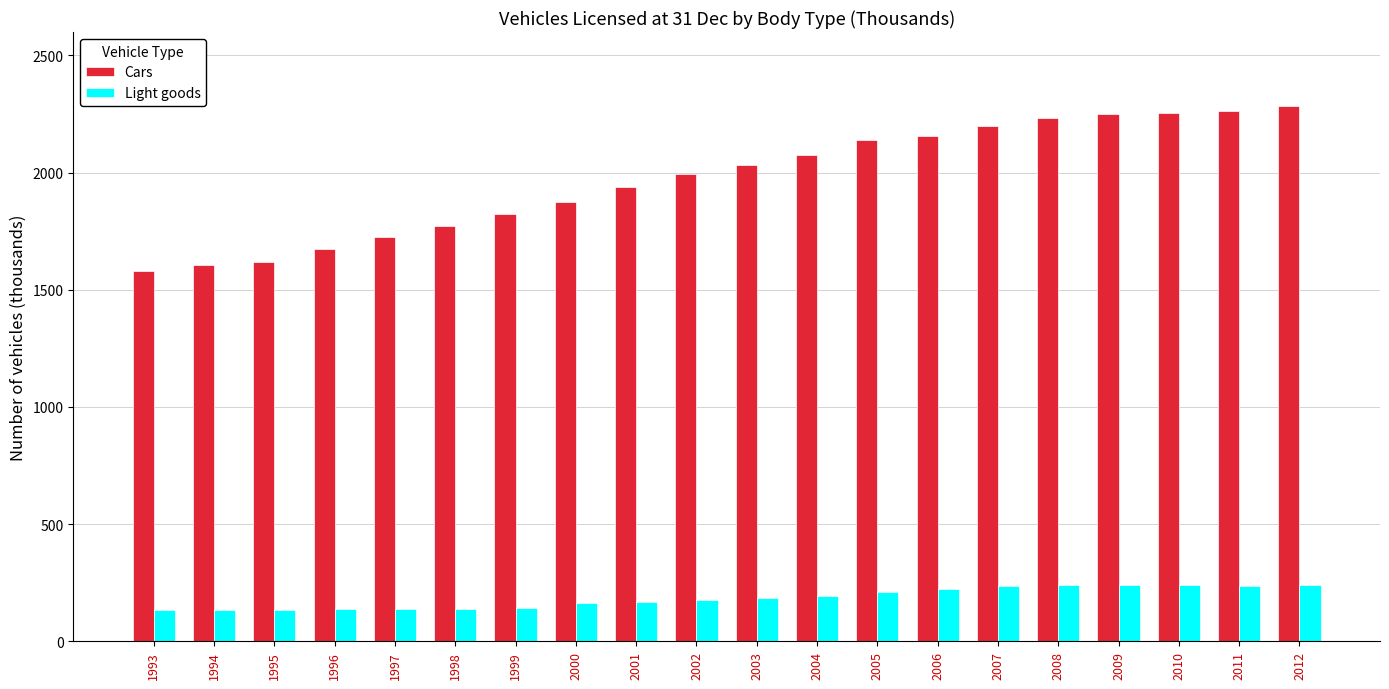

Which series has the largest total across all categories?

Cars